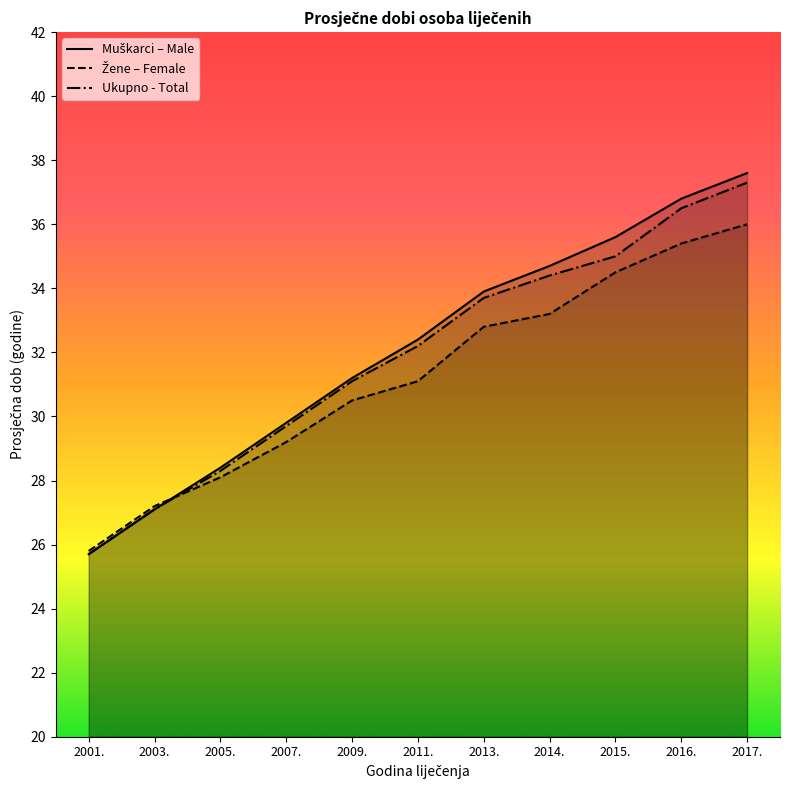

Read the Žene – Female value at 2007..

29.2